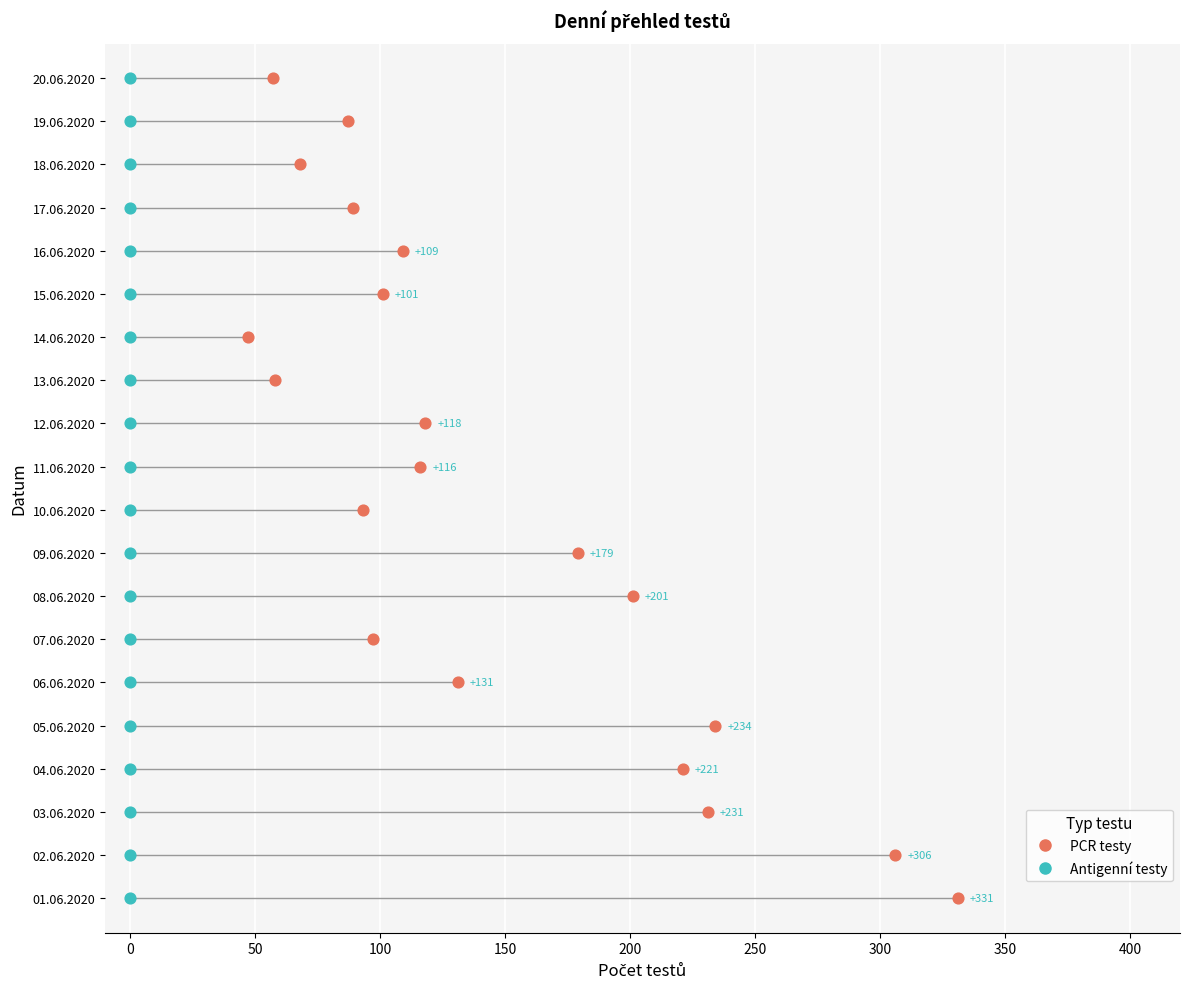

What are all the series names shown in the legend?

PCR testy, Antigenní testy